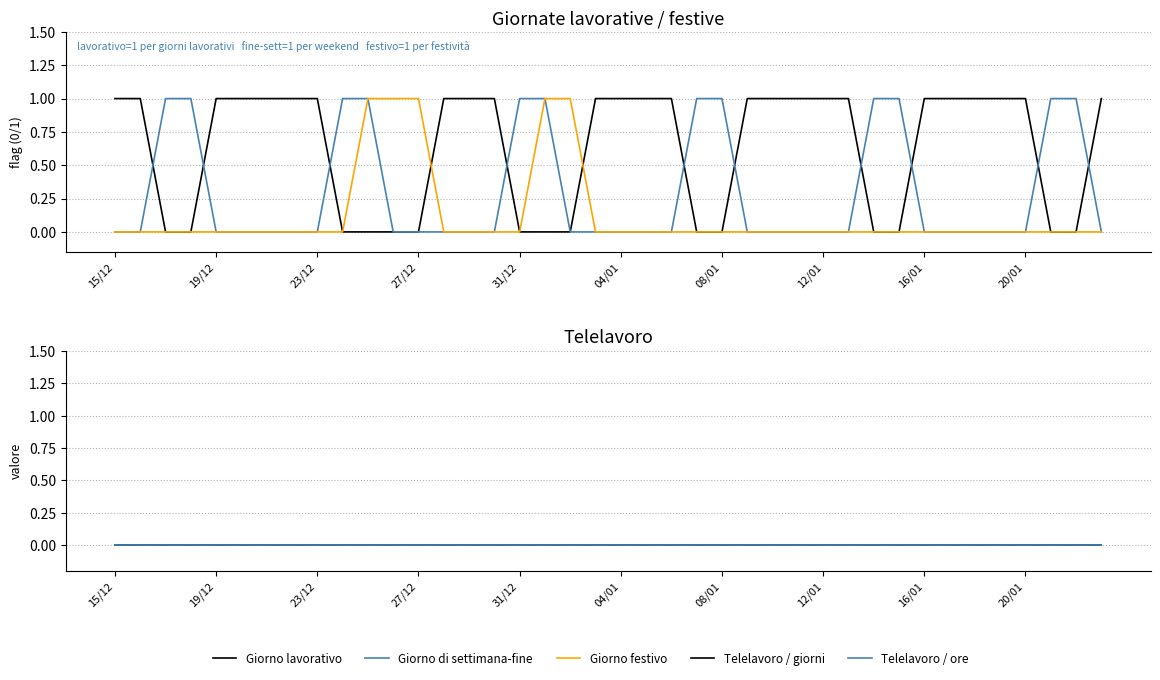

True or false: Giorno lavorativo and Telelavoro / giorni cross at least once.

False